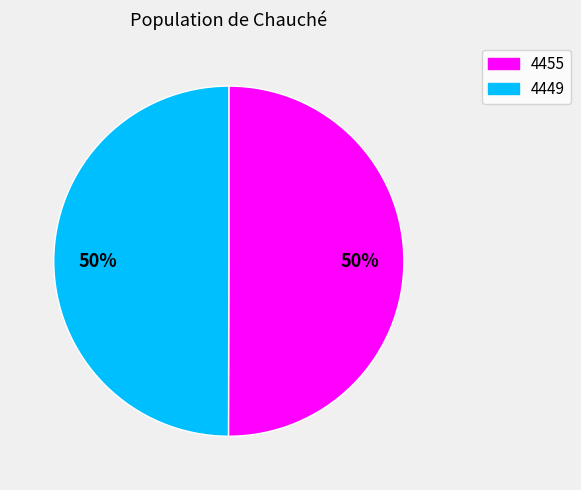

What percentage is the 4455 slice, to the nearest percent?

50%